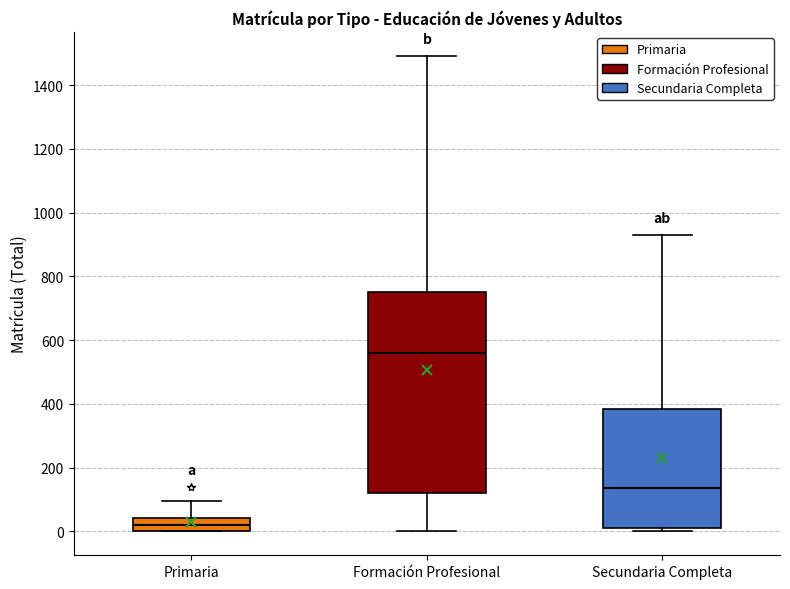

Where is the lower edge of the box for Secundaria Completa on the y-axis? The values are not printed on the chart, so give them approximately, as read against the axis.

20